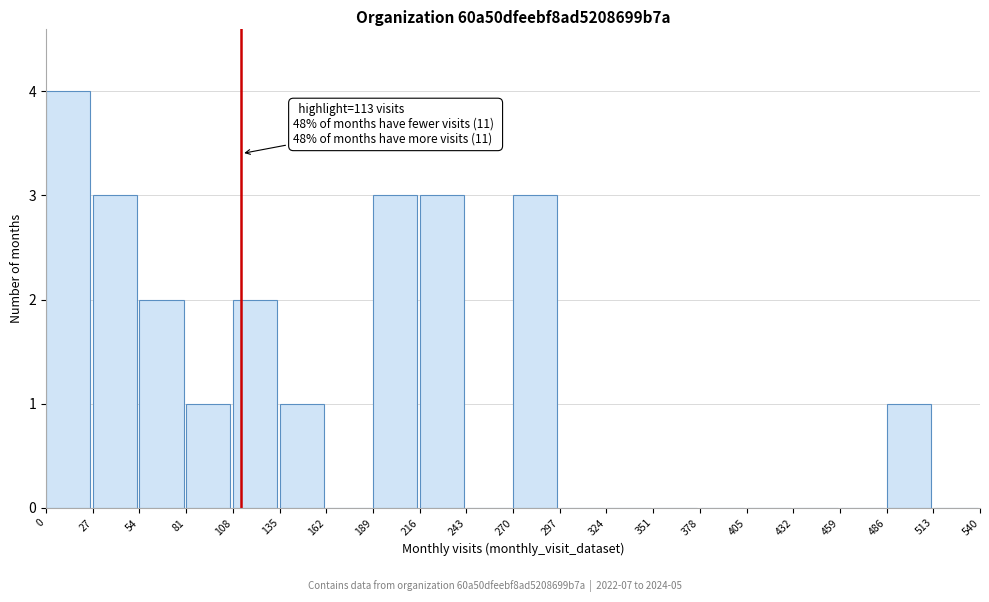

Over which range of the x-axis is the bar tallest?

0 to 27